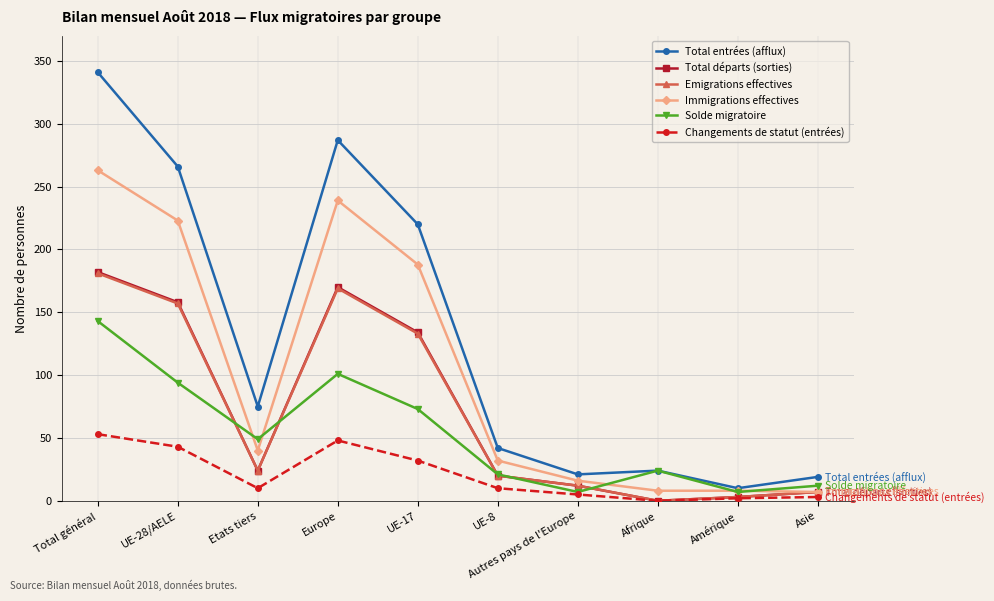

True or false: Total entrées (afflux) has more than 2 interior local peaks.

False